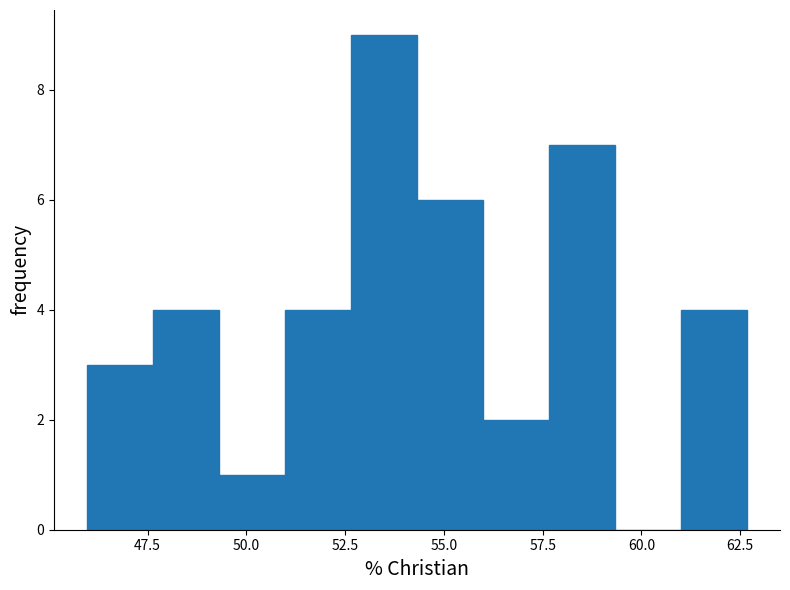

Around what value on the x-axis is the tallest bar? Give the approximate position of its centre, as read against the axis.

53.5